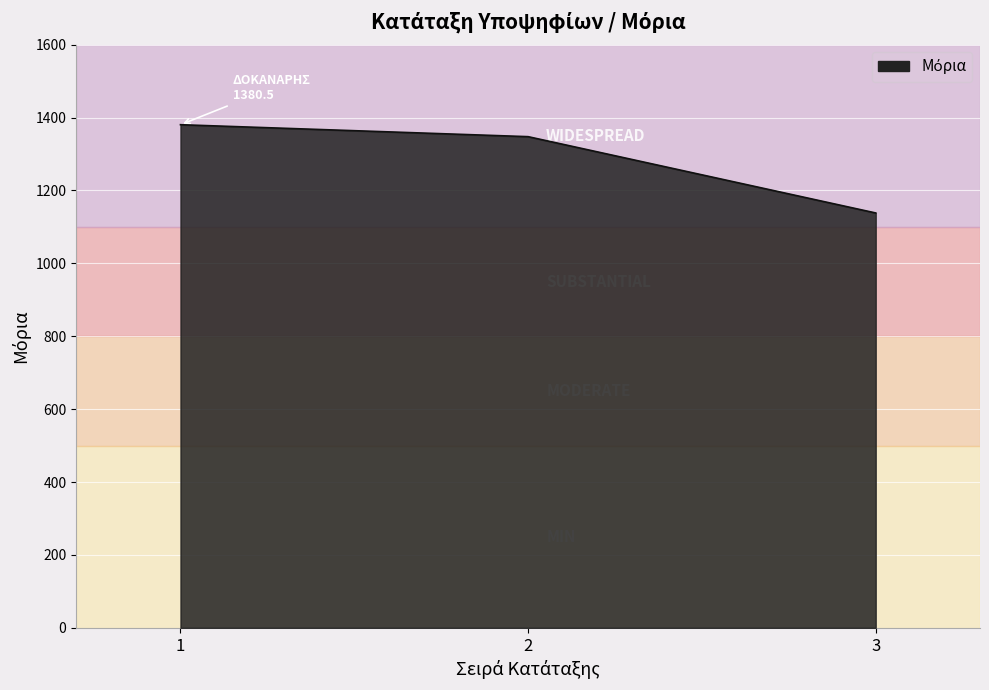

The chart shows a value of 1380.5 at 1. True or false?

True